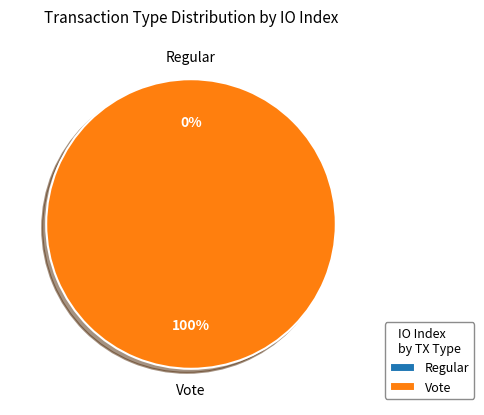

Count the number of slices in the pie.

2